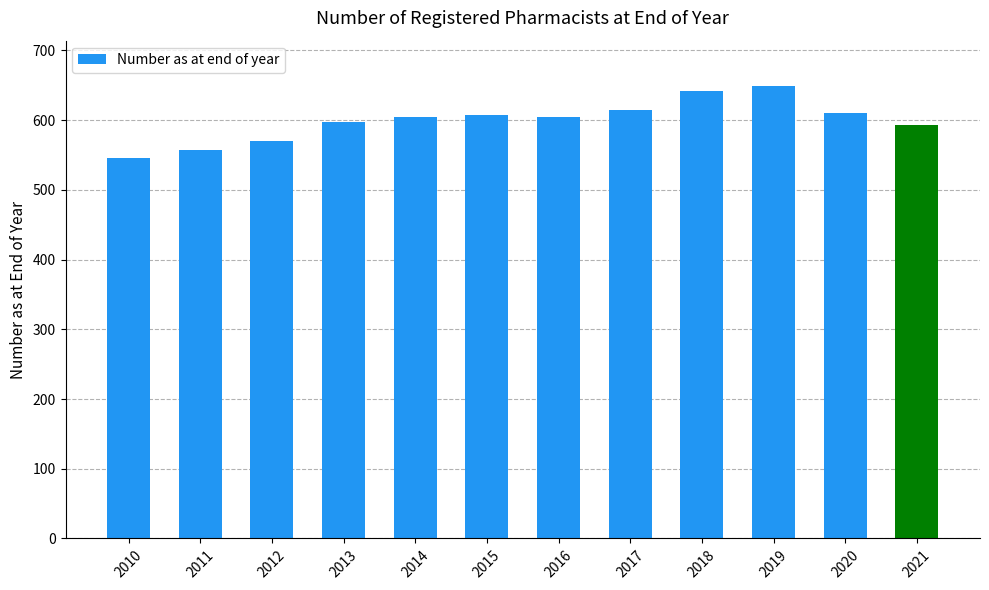

Does the chart contain any negative values?

No